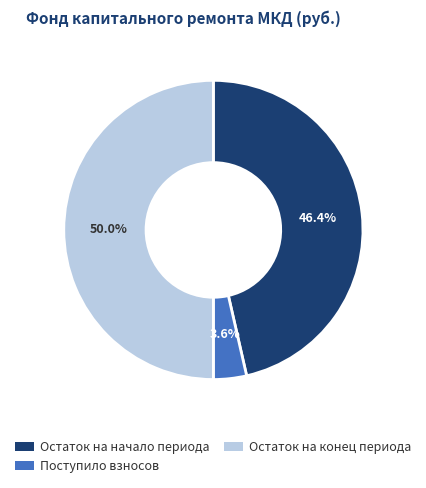

How many slices are in this pie chart?

3